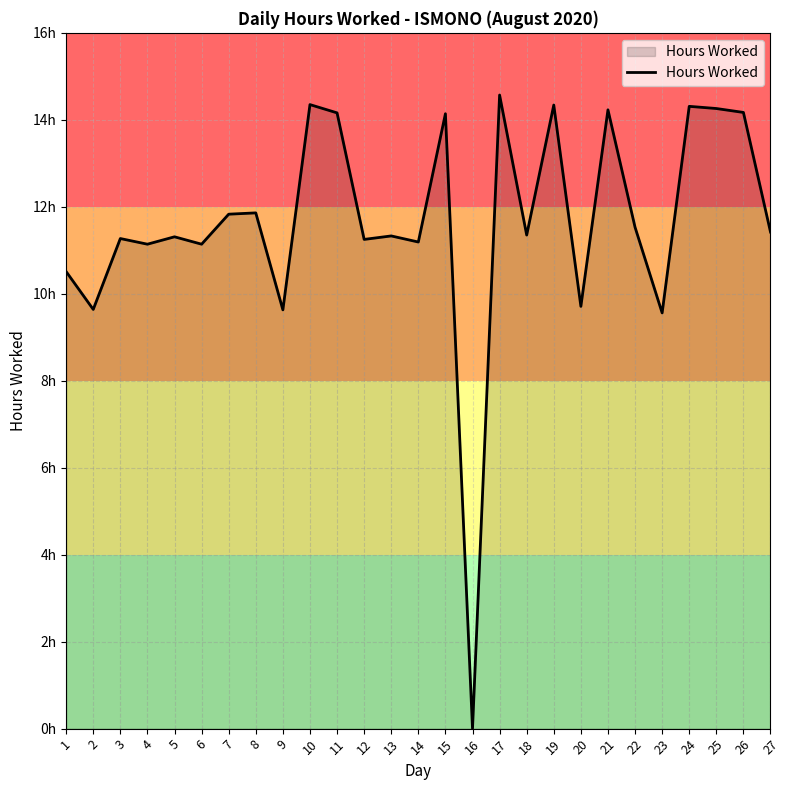

List the labels in order of value, smallest first.

16, 23, 9, 2, 20, 1, 4, 6, 14, 12, 3, 5, 13, 18, 27, 22, 7, 8, 15, 11, 26, 21, 25, 24, 19, 10, 17